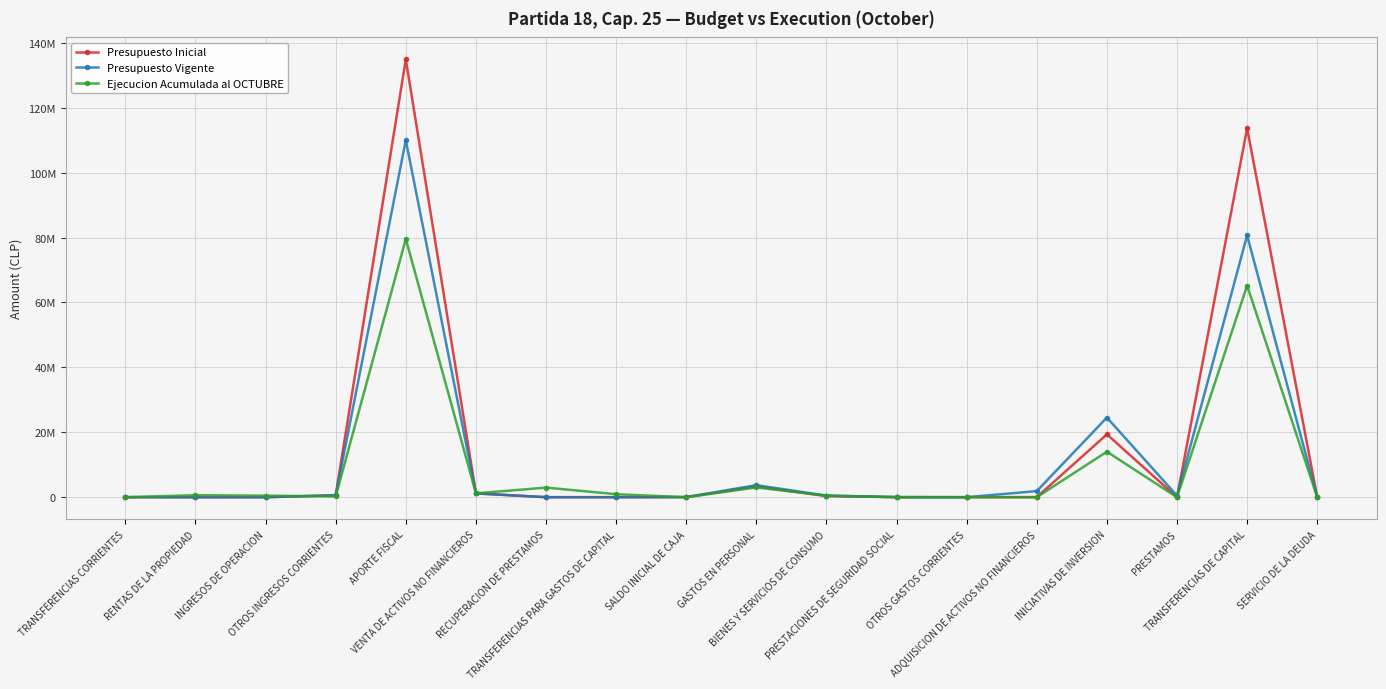

True or false: Presupuesto Vigente has a value of 109983768 at APORTE FISCAL.

True